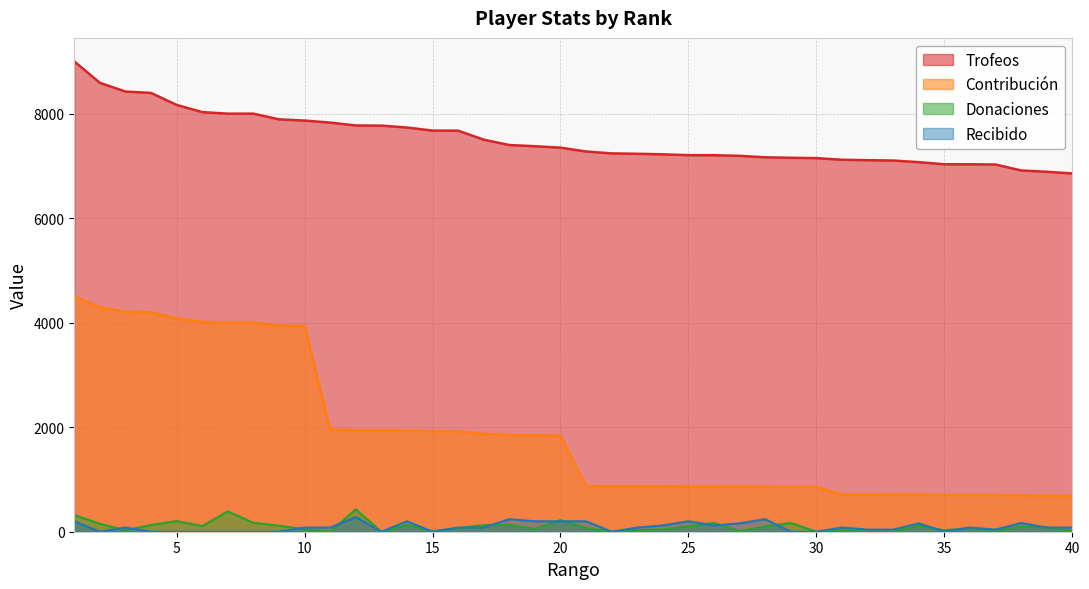

Rank the categories by Contribución value from lowest to highest.

40, 39, 38, 37, 35, 36, 34, 33, 31, 32, 30, 29, 28, 27, 25, 26, 24, 23, 22, 21, 20, 19, 18, 17, 16, 15, 14, 13, 12, 11, 10, 9, 7, 8, 6, 5, 4, 3, 2, 1